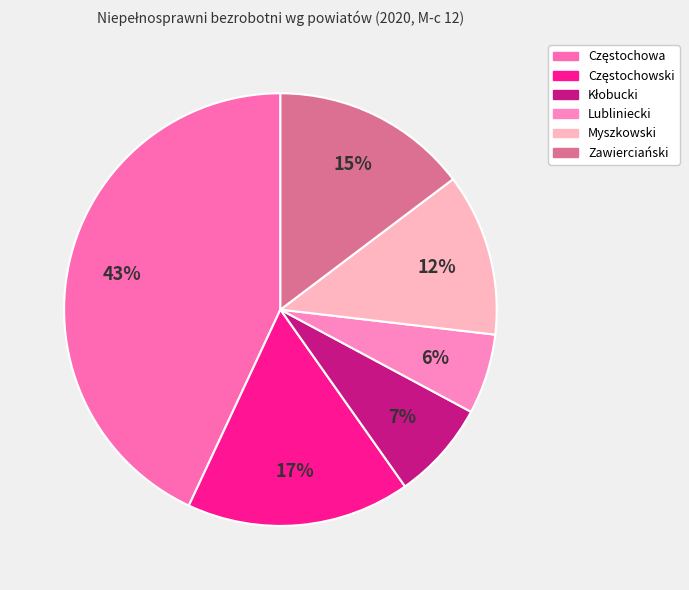

To the nearest percent, what is the combined percentage of Częstochowa and Myszkowski?

55%